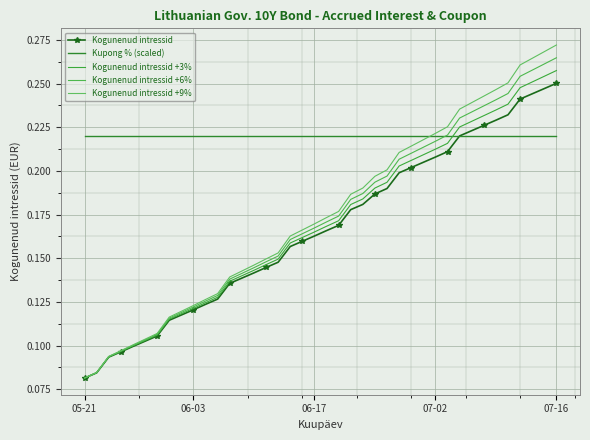

What is the highest value of the Kogunenud intressid +3% series?

0.3